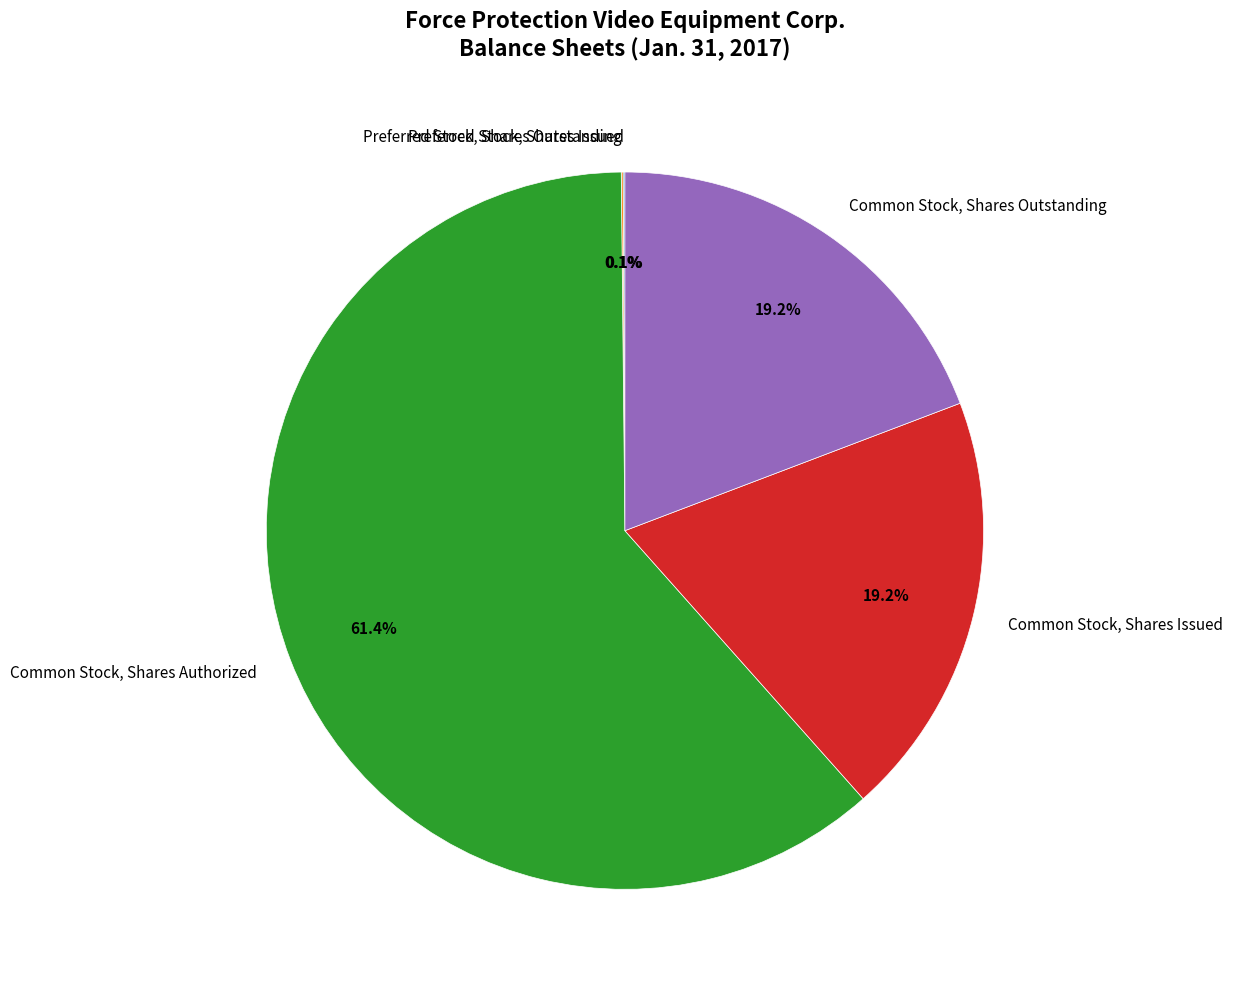

Which slice represents more than half of the pie?

Common Stock, Shares Authorized